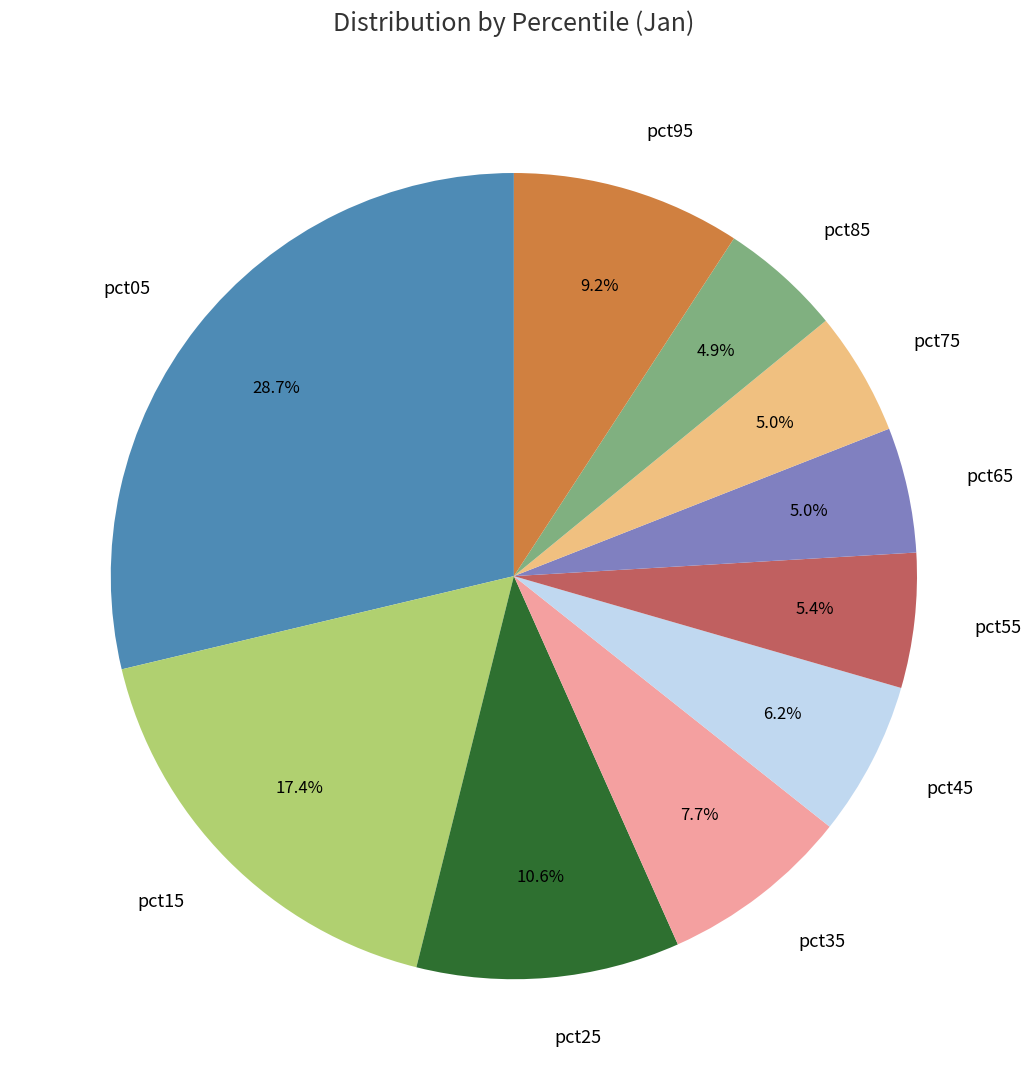

Which category has the biggest portion of the pie?

pct05